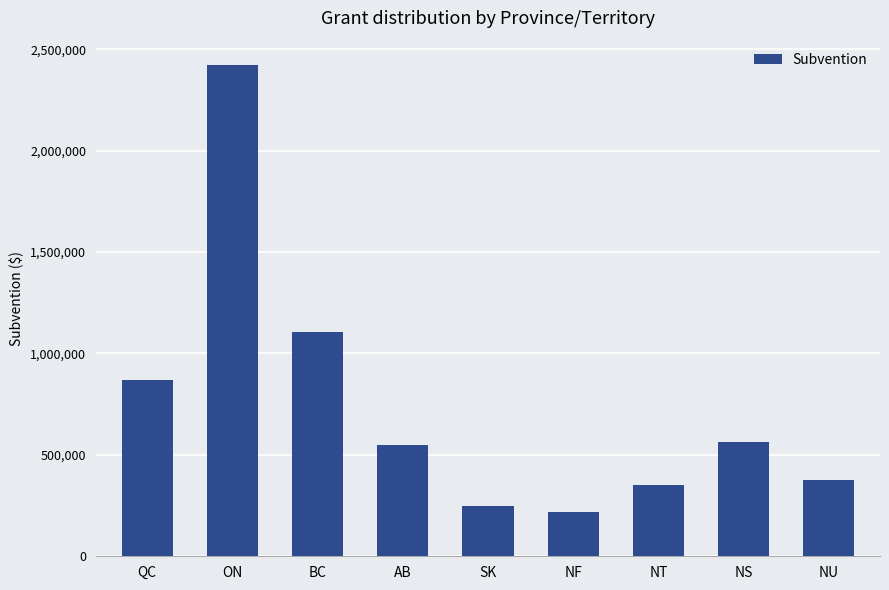

What is the average value?

745333